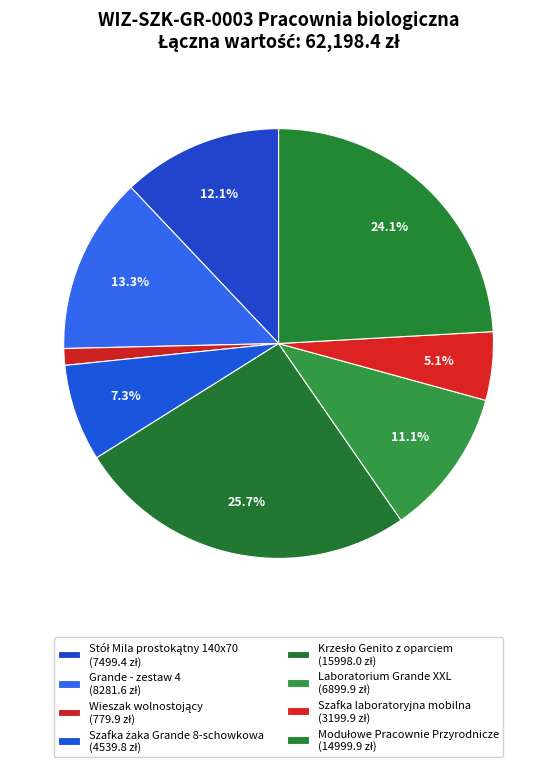

Rank the categories by value from highest to lowest.

Krzesło Genito z oparciem, Modułowe Pracownie Przyrodnicze, Grande - zestaw 4, Stół Mila prostokątny 140x70, Laboratorium Grande XXL, Szafka żaka Grande 8-schowkowa, Szafka laboratoryjna mobilna, Wieszak wolnostojący